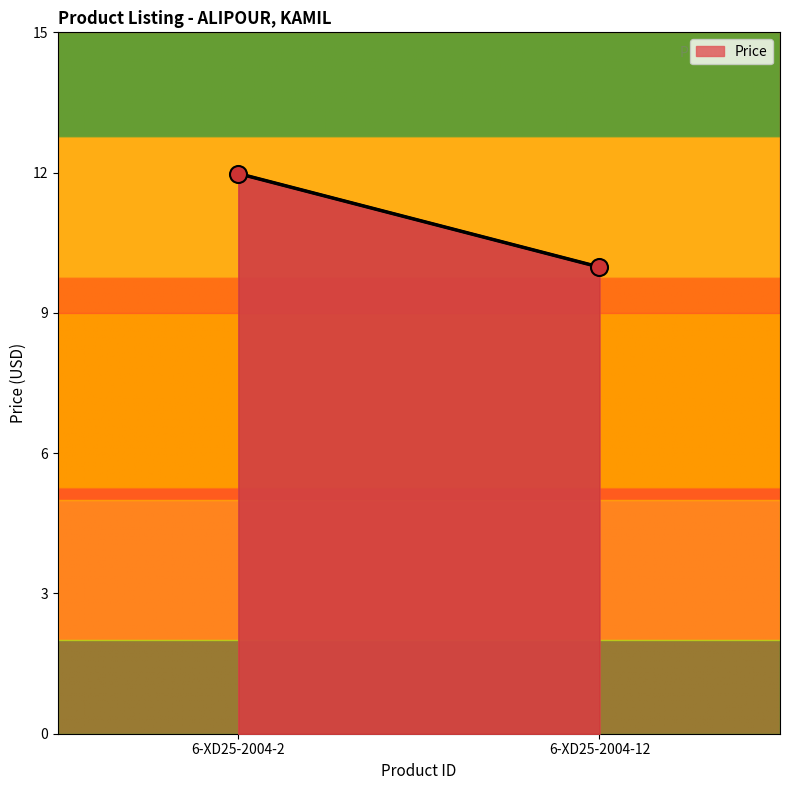

Between 6-XD25-2004-12 and 6-XD25-2004-2, which is larger?

6-XD25-2004-2